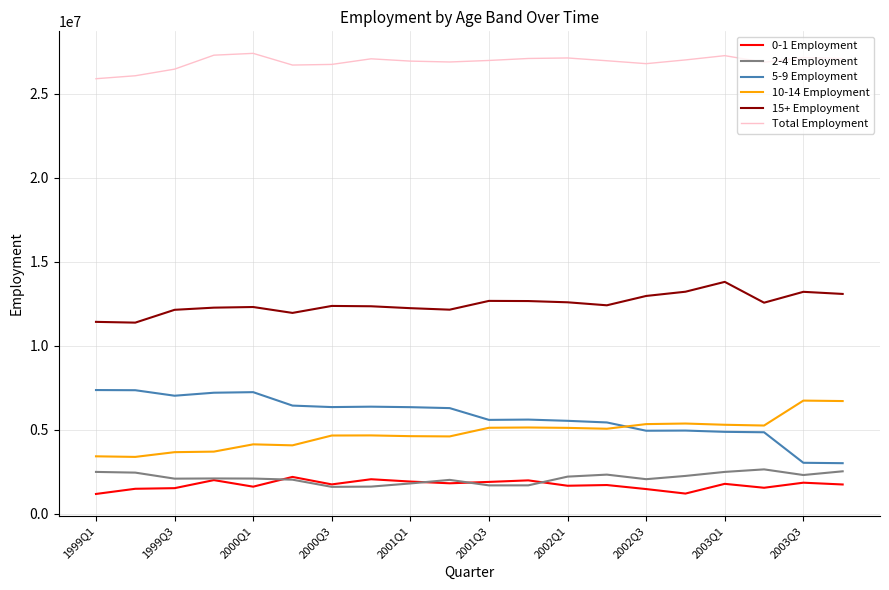

What is the maximum value for 15+ Employment?

13802172